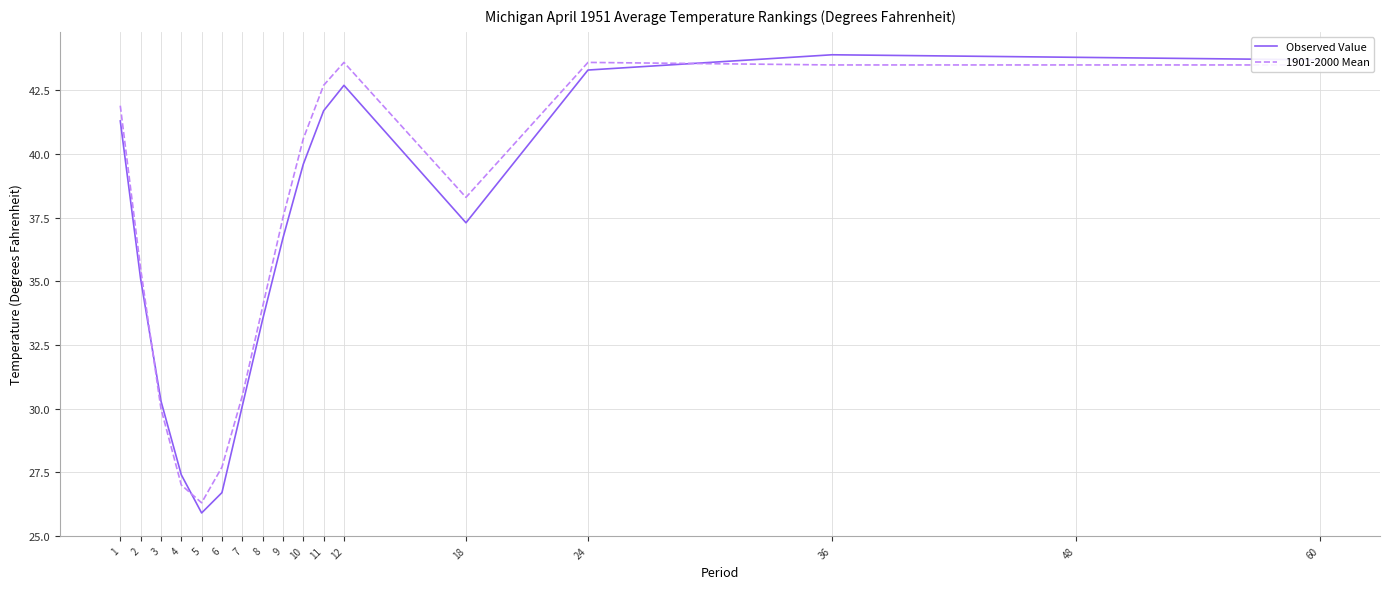

What is the greatest value displayed?

43.9